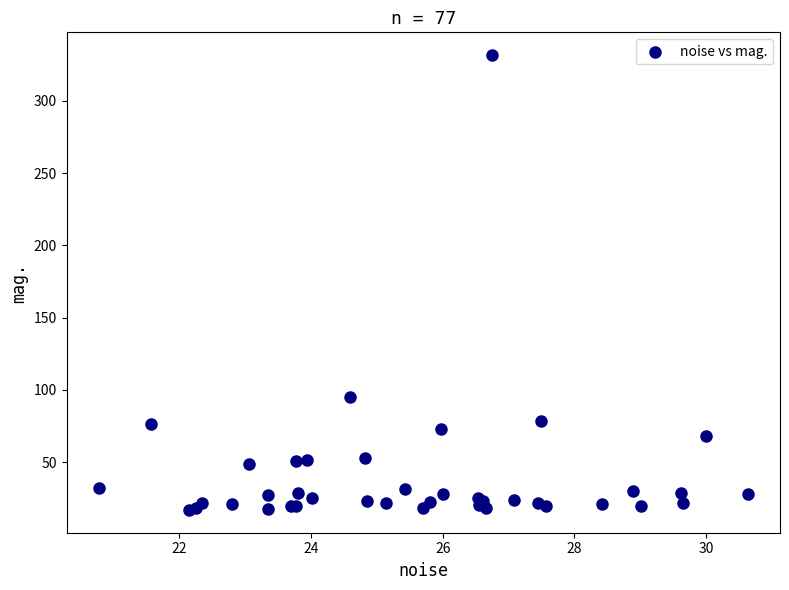

What Y value in the scatter plot is closest to 174?

95.2